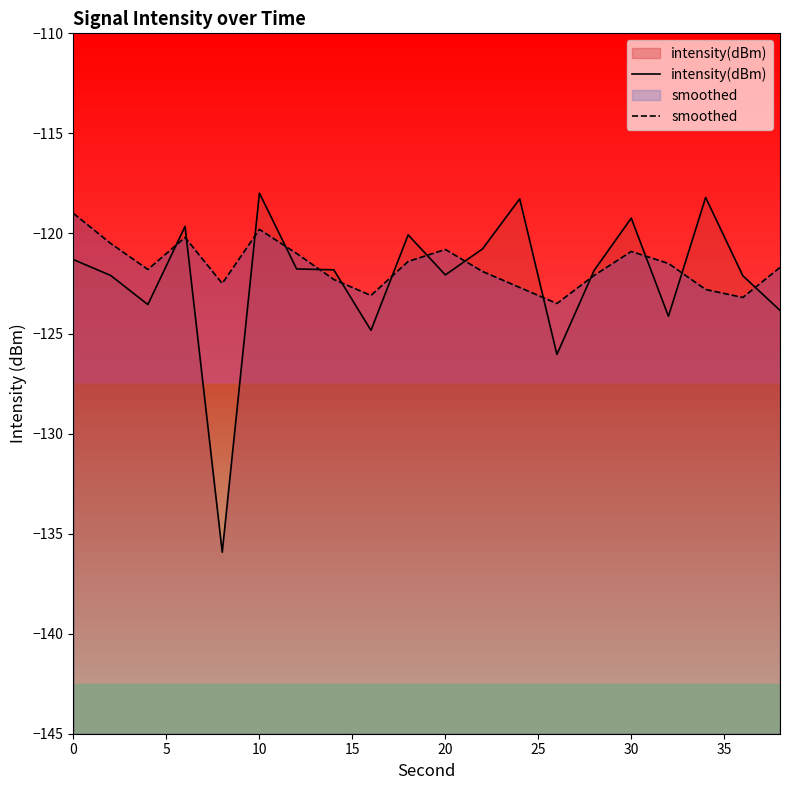

Which series has the largest range (max minus min)?

intensity(dBm)